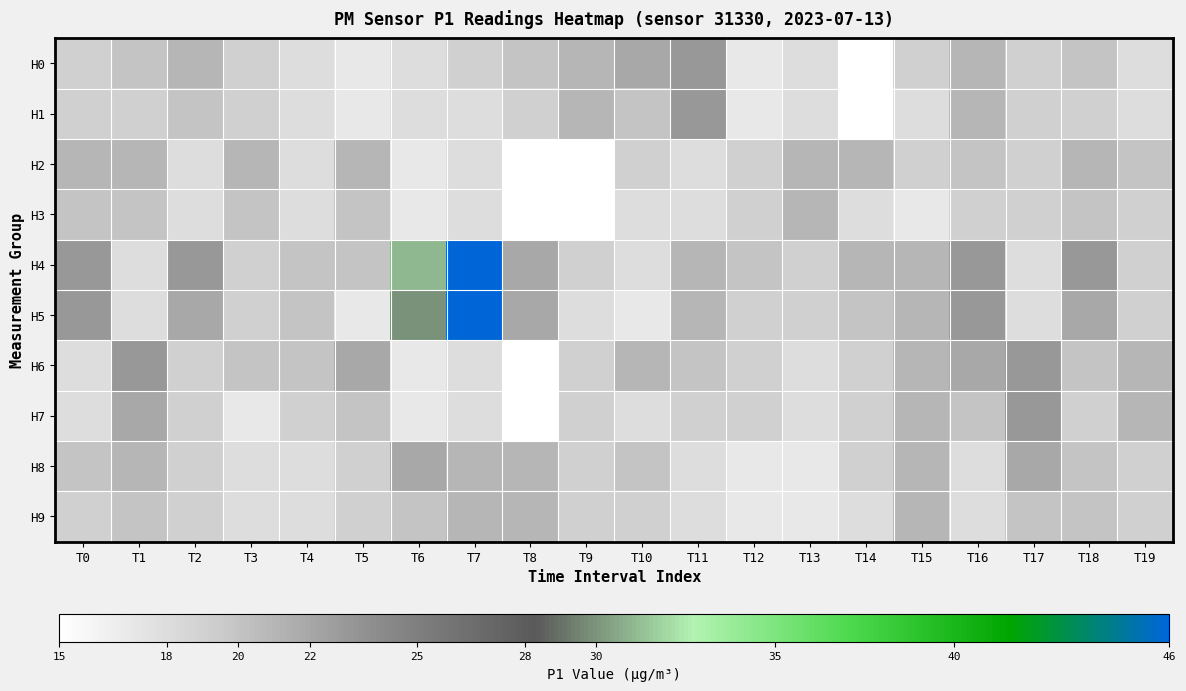

Reading right to left, what are all the values shown in this chart?

H0: T19=18	T18=20	T17=19	T16=21	T15=19	T14=15	T13=18	T12=17	T11=23	T10=22	T9=21	T8=20	T7=19	T6=18	T5=17	T4=18	T3=19	T2=21	T1=20	T0=19
H1: T19=18	T18=19	T17=19	T16=21	T15=18	T14=15	T13=18	T12=17	T11=23	T10=20	T9=21	T8=19	T7=18	T6=18	T5=17	T4=18	T3=19	T2=20	T1=19	T0=19
H2: T19=20	T18=21	T17=19	T16=20	T15=19	T14=21	T13=21	T12=19	T11=18	T10=19	T9=15	T8=15	T7=18	T6=17	T5=21	T4=18	T3=21	T2=18	T1=21	T0=21
H3: T19=19	T18=20	T17=19	T16=19	T15=17	T14=18	T13=21	T12=19	T11=18	T10=18	T9=15	T8=15	T7=18	T6=17	T5=20	T4=18	T3=20	T2=18	T1=20	T0=20
H4: T19=19	T18=23	T17=18	T16=23	T15=21	T14=21	T13=19	T12=20	T11=21	T10=18	T9=19	T8=22	T7=46	T6=31	T5=20	T4=20	T3=19	T2=23	T1=18	T0=23
H5: T19=19	T18=22	T17=18	T16=23	T15=21	T14=20	T13=19	T12=19	T11=21	T10=17	T9=18	T8=22	T7=46	T6=30	T5=17	T4=20	T3=19	T2=22	T1=18	T0=23
H6: T19=21	T18=20	T17=23	T16=22	T15=21	T14=19	T13=18	T12=19	T11=20	T10=21	T9=19	T8=15	T7=18	T6=17	T5=22	T4=20	T3=20	T2=19	T1=23	T0=18
H7: T19=21	T18=19	T17=23	T16=20	T15=21	T14=19	T13=18	T12=19	T11=19	T10=18	T9=19	T8=15	T7=18	T6=17	T5=20	T4=19	T3=17	T2=19	T1=22	T0=18
H8: T19=19	T18=20	T17=22	T16=18	T15=21	T14=19	T13=17	T12=17	T11=18	T10=20	T9=19	T8=21	T7=21	T6=22	T5=19	T4=18	T3=18	T2=19	T1=21	T0=20
H9: T19=19	T18=20	T17=20	T16=18	T15=21	T14=18	T13=17	T12=17	T11=18	T10=19	T9=19	T8=21	T7=21	T6=20	T5=19	T4=18	T3=18	T2=19	T1=20	T0=19